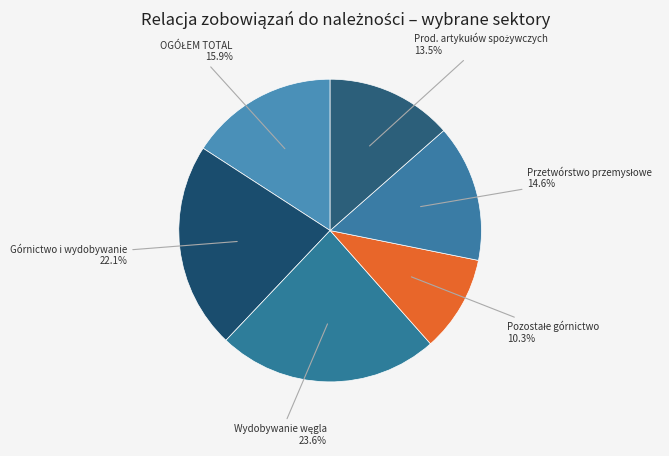

How many slices are in this pie chart?

6